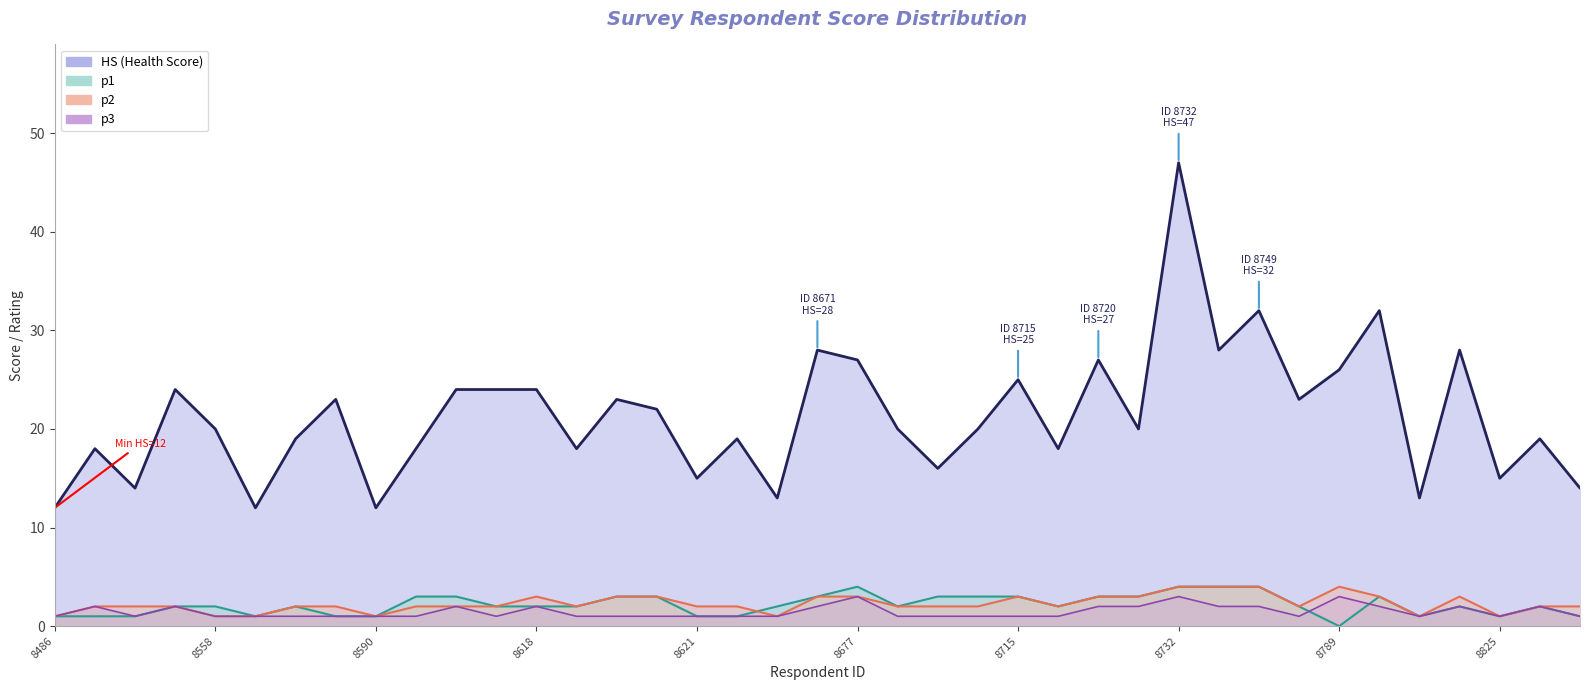

Is it true that p3 equals 1 at 8590?

True